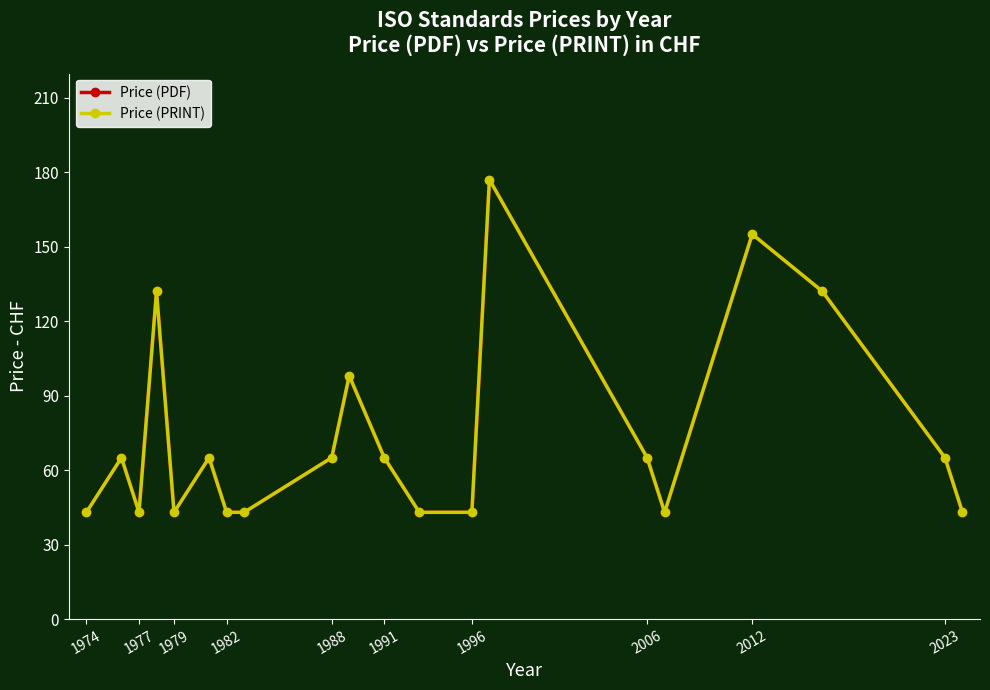

Is this an area chart (filled region under the line)?

No